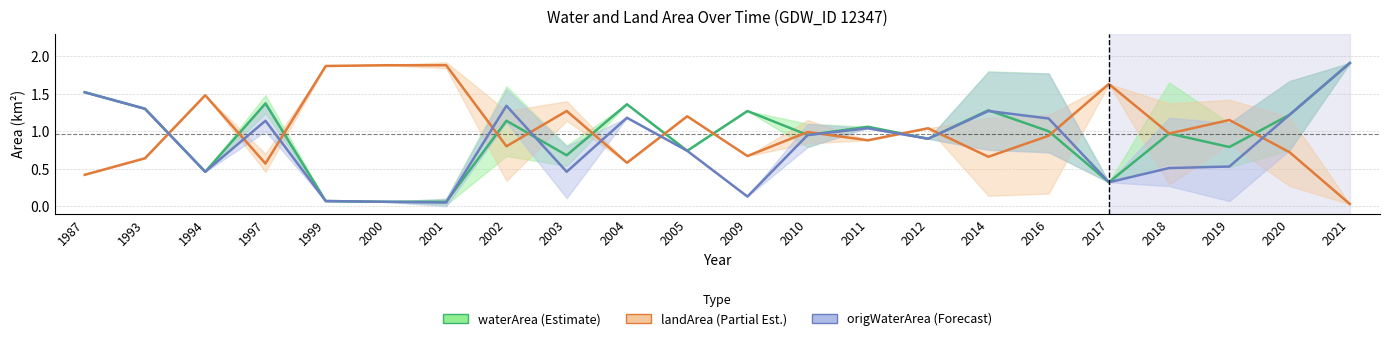

Reading left to right, extract all data points from this chart.

waterArea: 1987=1.5	1993=1.3	1994=0.5	1997=1.4	1999=0.1	2000=0.1	2001=0.1	2002=1.1	2003=0.7	2004=1.4	2005=0.7	2009=1.3	2010=0.9	2011=1.1	2012=0.9	2014=1.3	2016=1.0	2017=0.3	2018=1.0	2019=0.8	2020=1.2	2021=1.9
landArea: 1987=0.4	1993=0.6	1994=1.5	1997=0.6	1999=1.9	2000=1.9	2001=1.9	2002=0.8	2003=1.3	2004=0.6	2005=1.2	2009=0.7	2010=1.0	2011=0.9	2012=1.0	2014=0.7	2016=0.9	2017=1.6	2018=1.0	2019=1.1	2020=0.7	2021=0.0
origWaterArea: 1987=1.5	1993=1.3	1994=0.5	1997=1.1	1999=0.1	2000=0.1	2001=0.1	2002=1.3	2003=0.5	2004=1.2	2005=0.7	2009=0.1	2010=0.9	2011=1.0	2012=0.9	2014=1.3	2016=1.2	2017=0.3	2018=0.5	2019=0.5	2020=1.2	2021=1.9